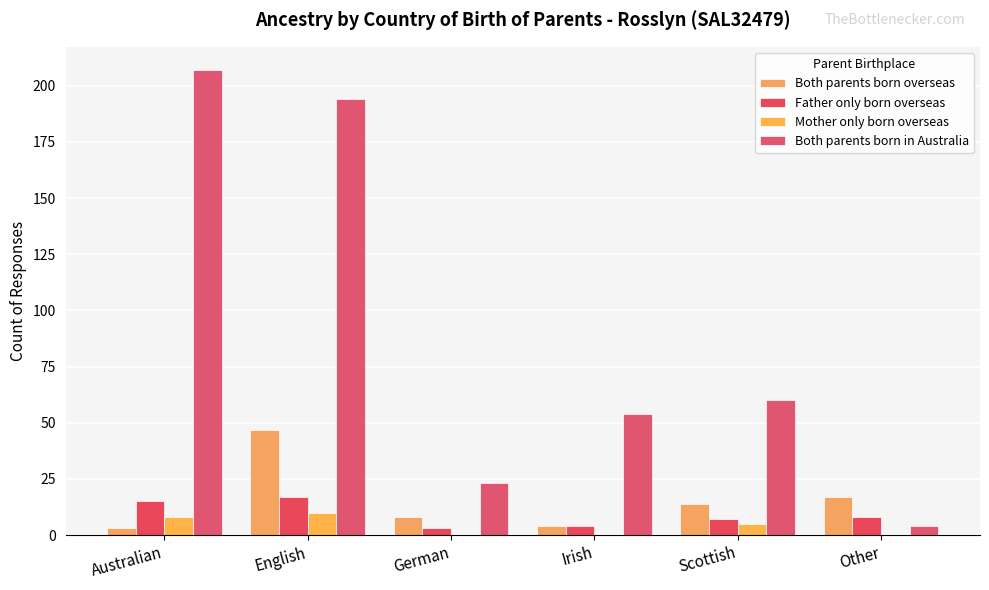

Is it true that Mother only born overseas equals 0 at Other?

True